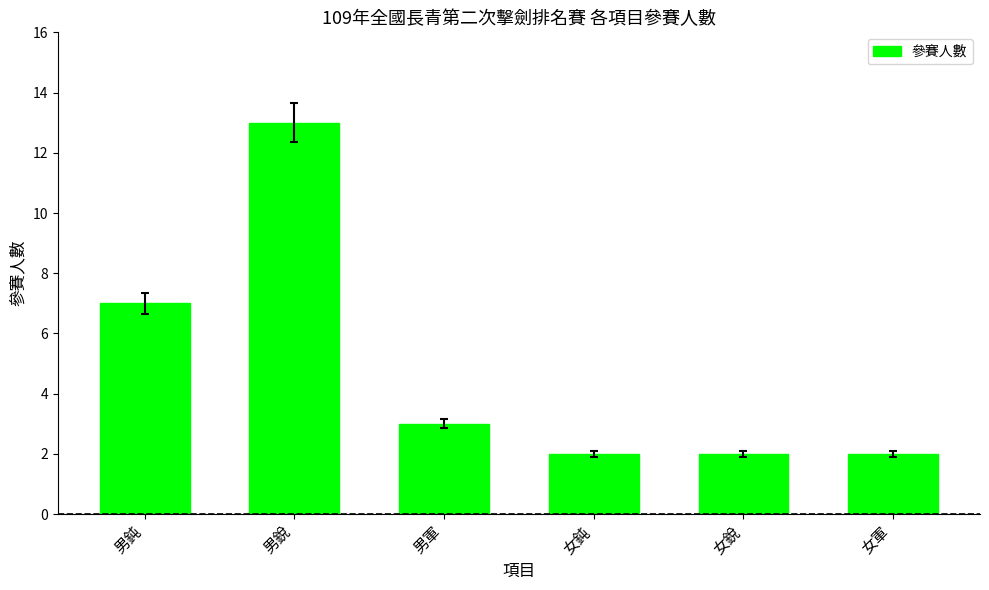

What is the greatest value displayed?

13